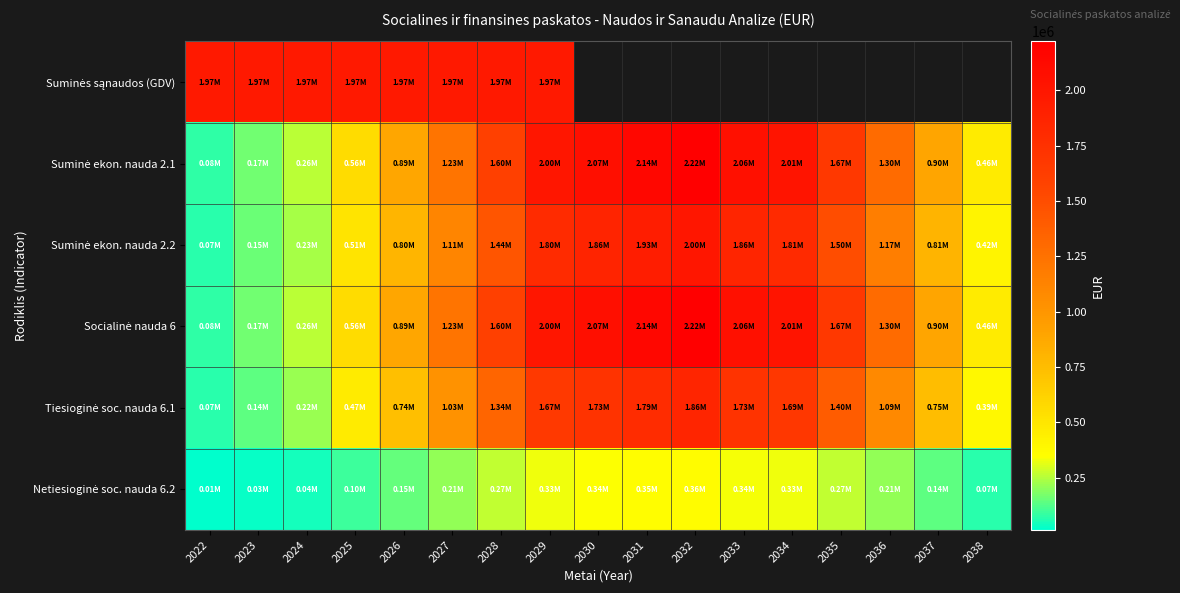

Which series has the largest total across all categories?

Suminė ekon. nauda 2.1